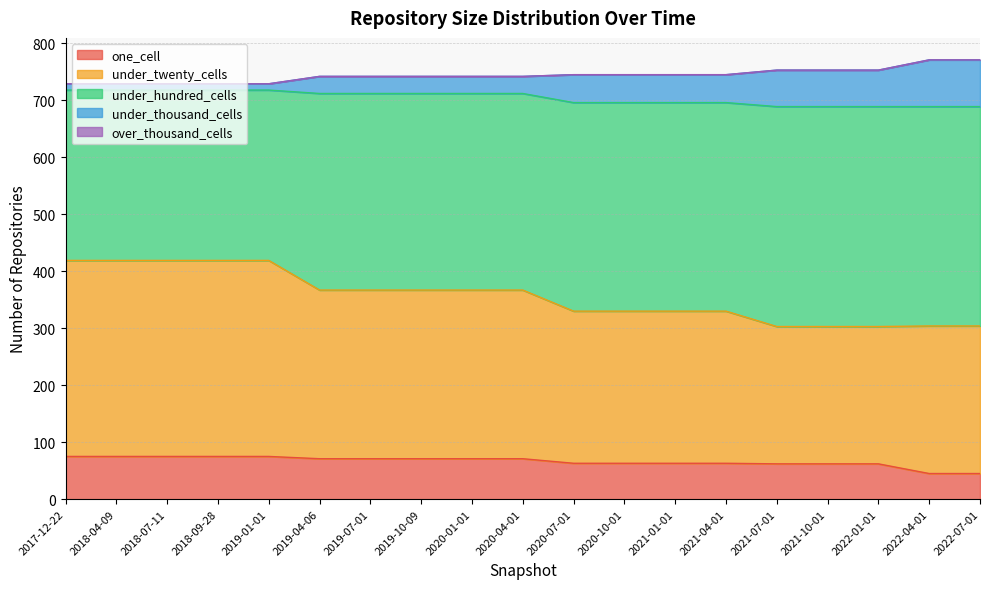

Reading left to right, extract all data points from this chart.

one_cell: 75	75	75	75	75	71	71	71	71	71	63	63	63	63	62	62	62	45	45
under_twenty_cells: 344	344	344	344	344	296	296	296	296	296	267	267	267	267	241	241	241	259	259
under_hundred_cells: 299	299	299	299	299	345	345	345	345	345	366	366	366	366	386	386	386	385	385
under_thousand_cells: 11	11	11	11	11	30	30	30	30	30	49	49	49	49	64	64	64	82	82
over_thousand_cells: 0	0	0	0	0	0	0	0	0	0	0	0	0	0	0	0	0	0	0